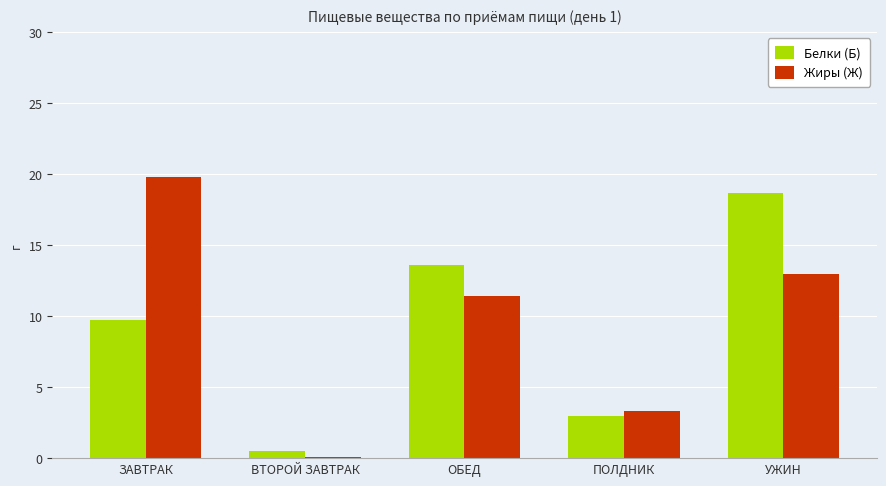

How many data points in Жиры (Ж) are above 11?

3